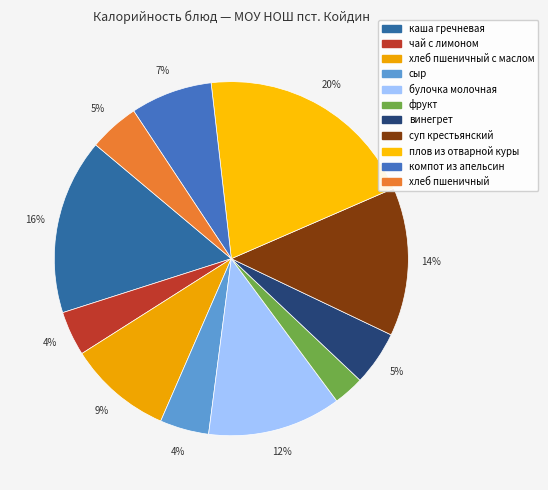

How many segments does this pie chart have?

11